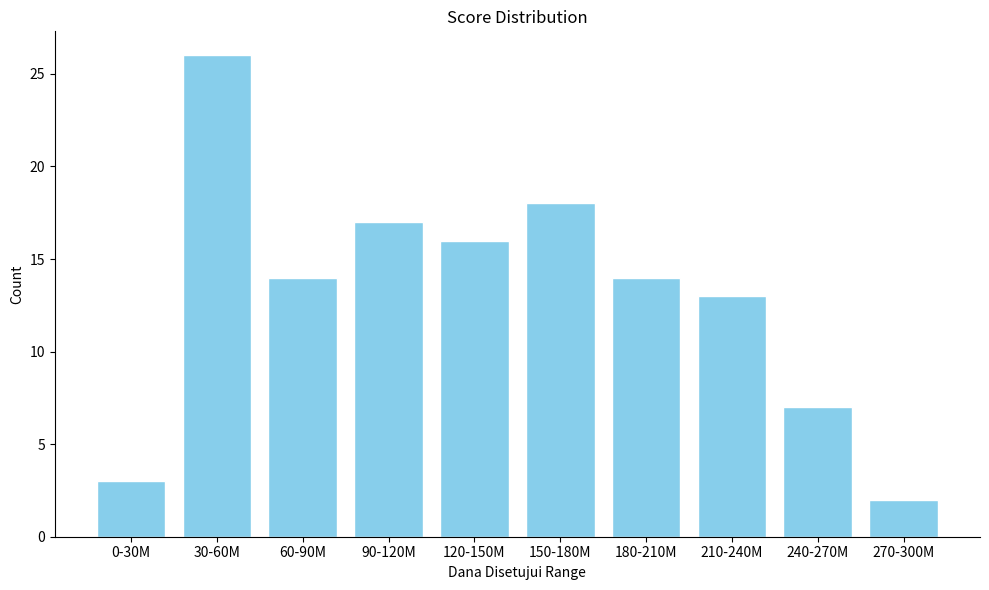

Reading left to right, extract all data points from this chart.

0-30M=3	30-60M=26	60-90M=14	90-120M=17	120-150M=16	150-180M=18	180-210M=14	210-240M=13	240-270M=7	270-300M=2